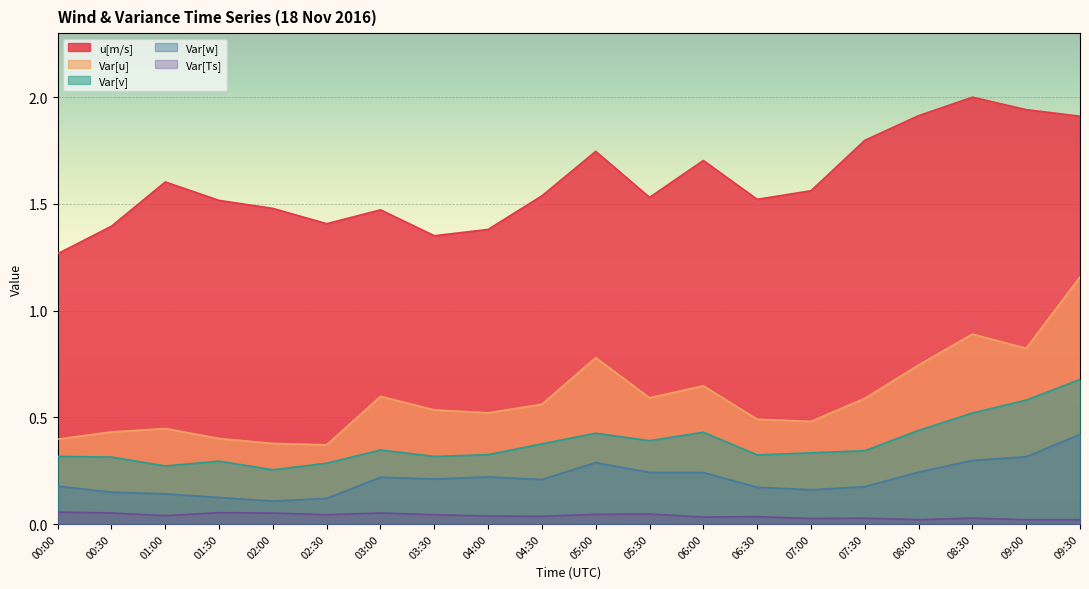

Which series changed the most between 08:30 and 09:00?

Var[u]